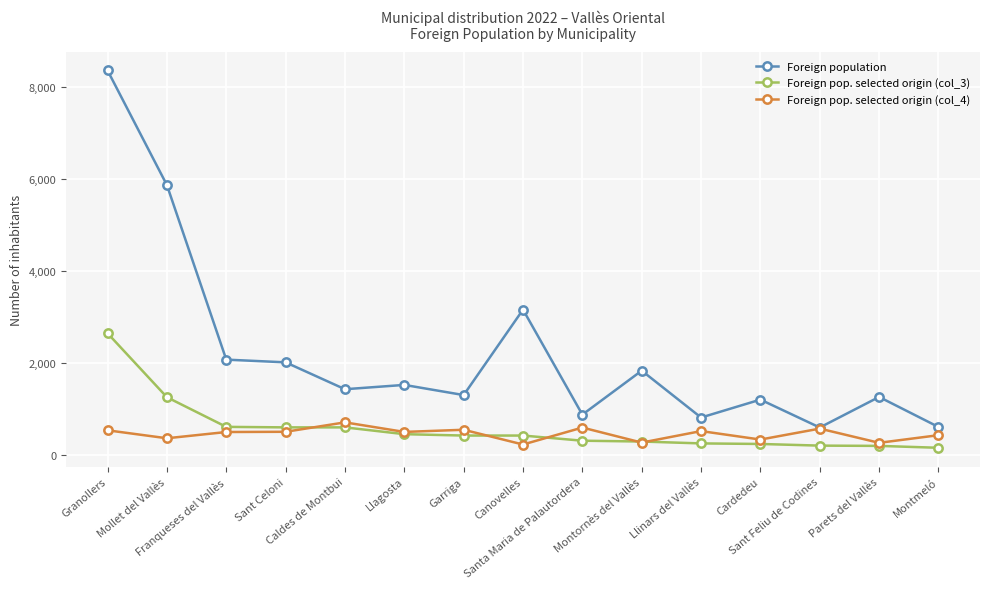

True or false: Foreign population has more than 1 interior local peaks.

True